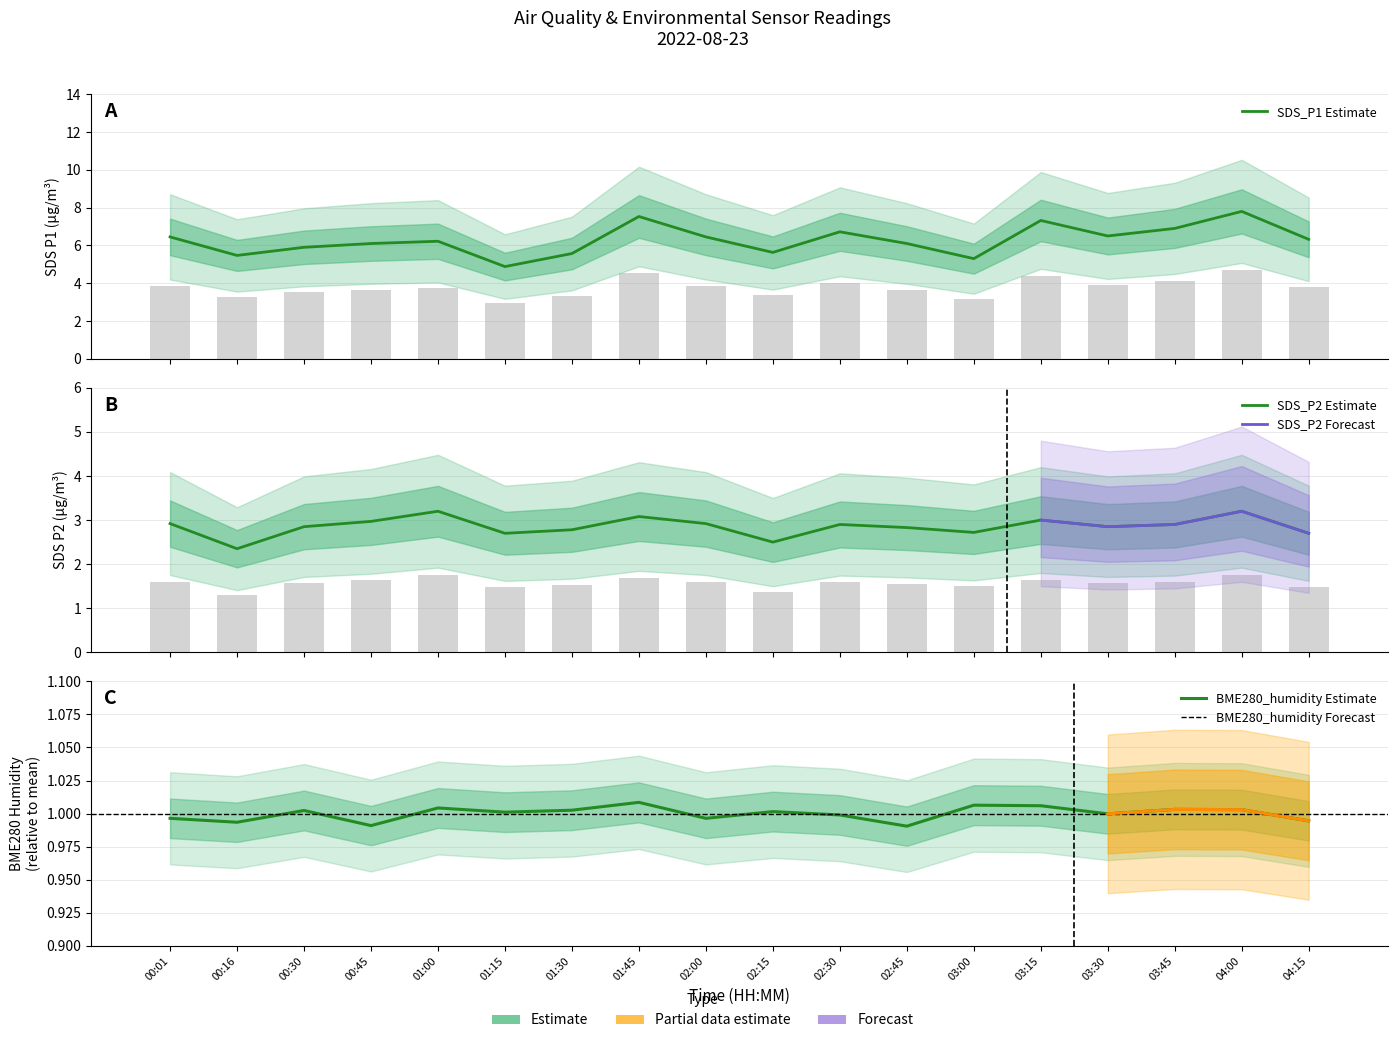

Is the value of SDS_P1 at 01:30 greater than the value of BME280_humidity at 02:15?

Yes